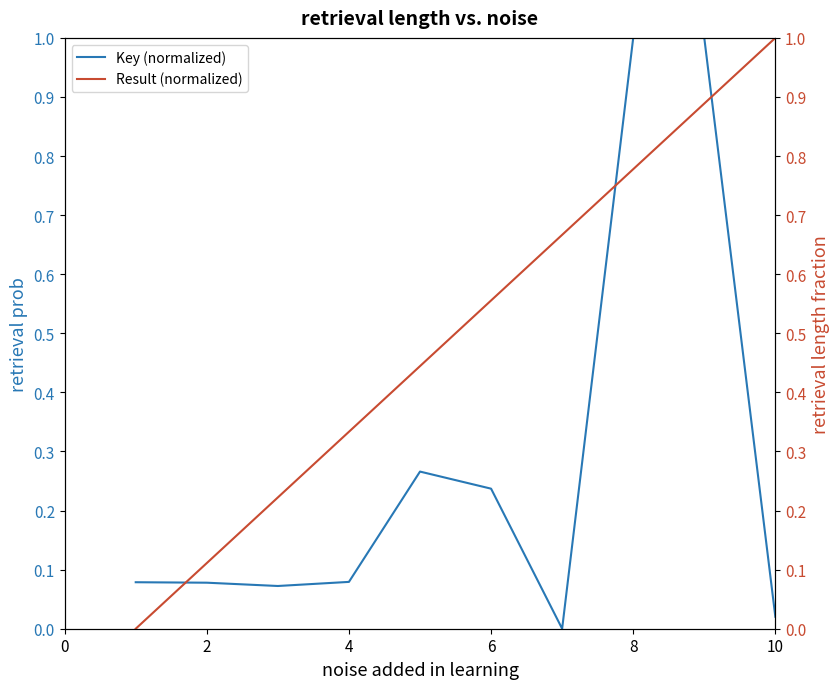

Is it true that Key (normalized) equals 1.0 at 8?

True